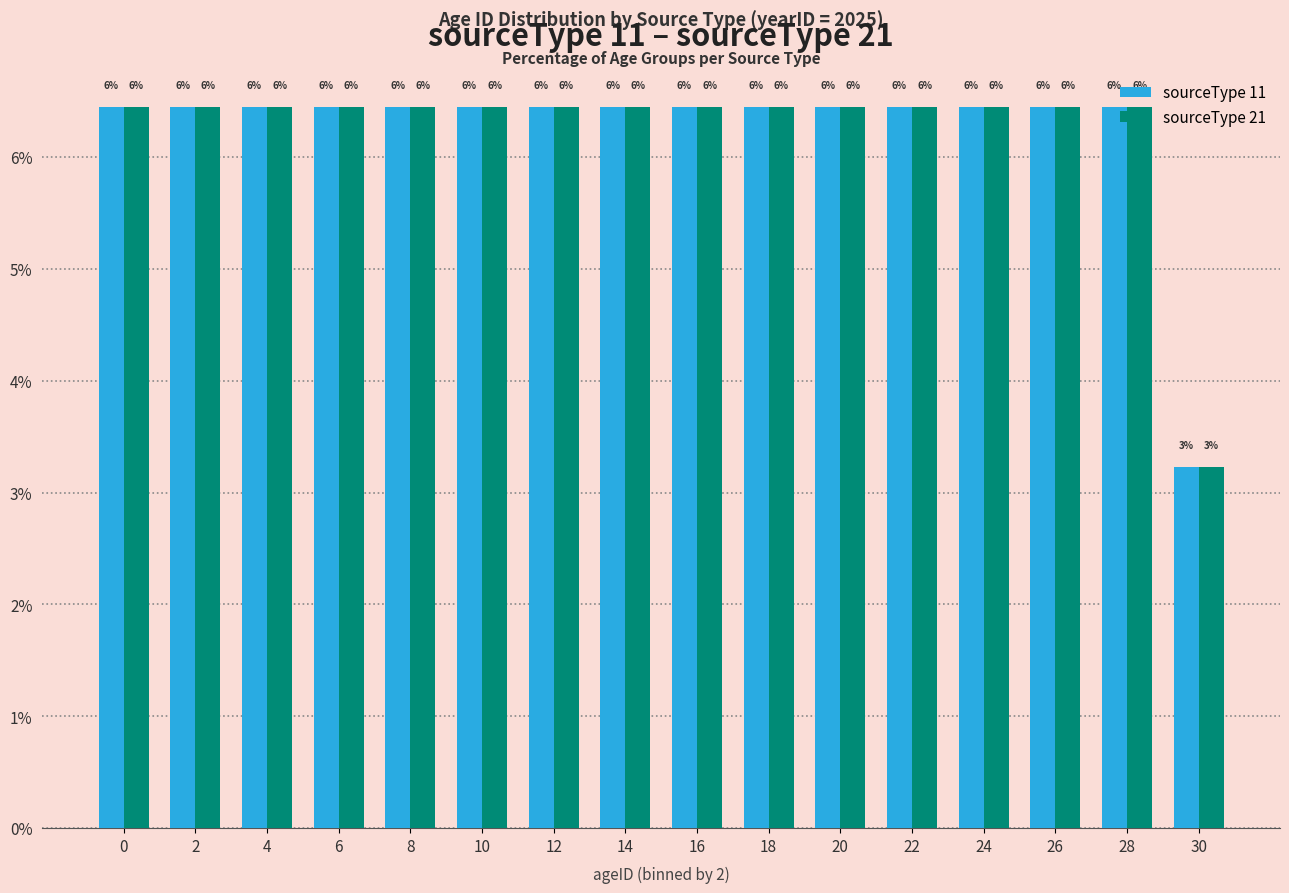

How many bars are there in total?

32